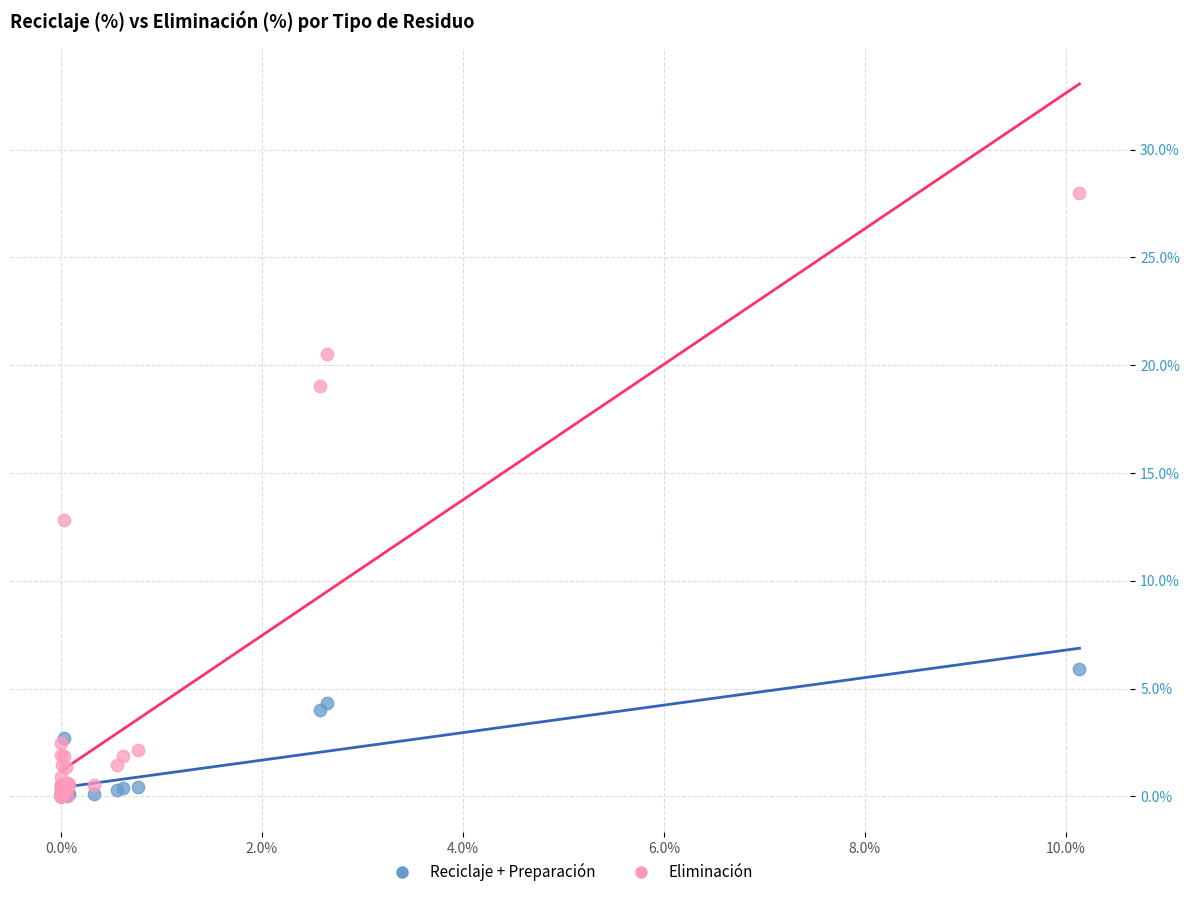

Across all series, what Y value is closest to 14?

12.8